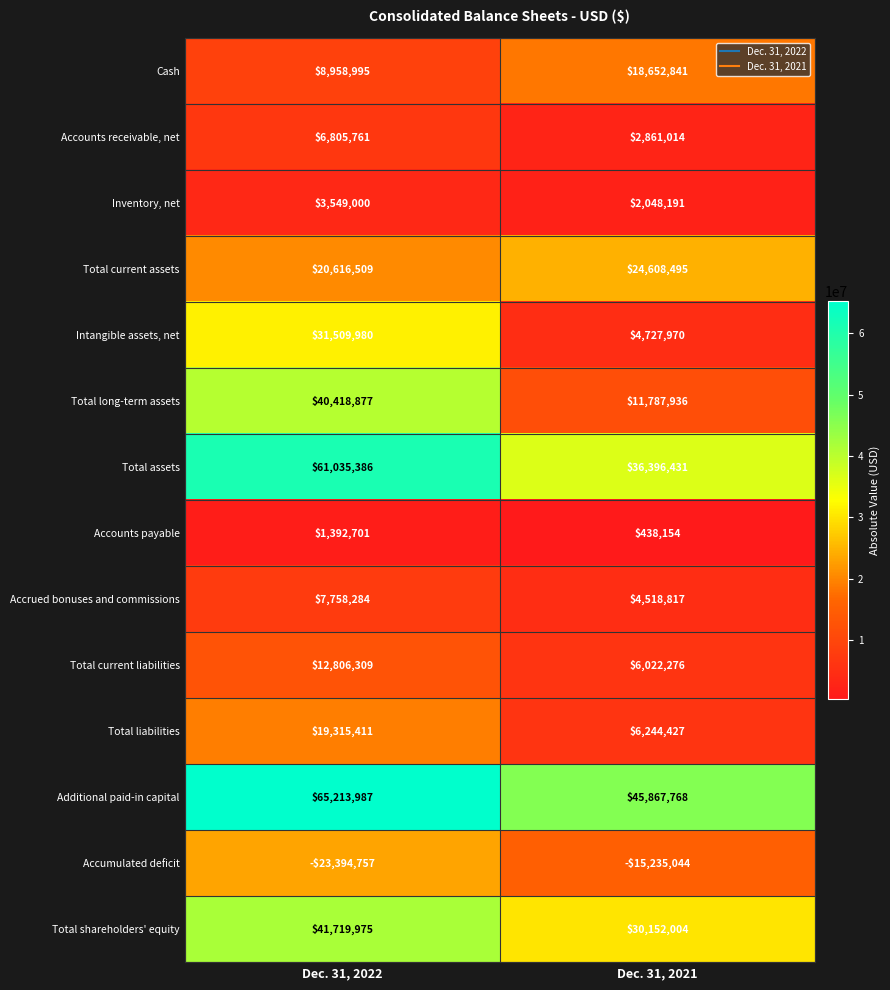

What is the total value across all series at Dec. 31, 2021?

179091280